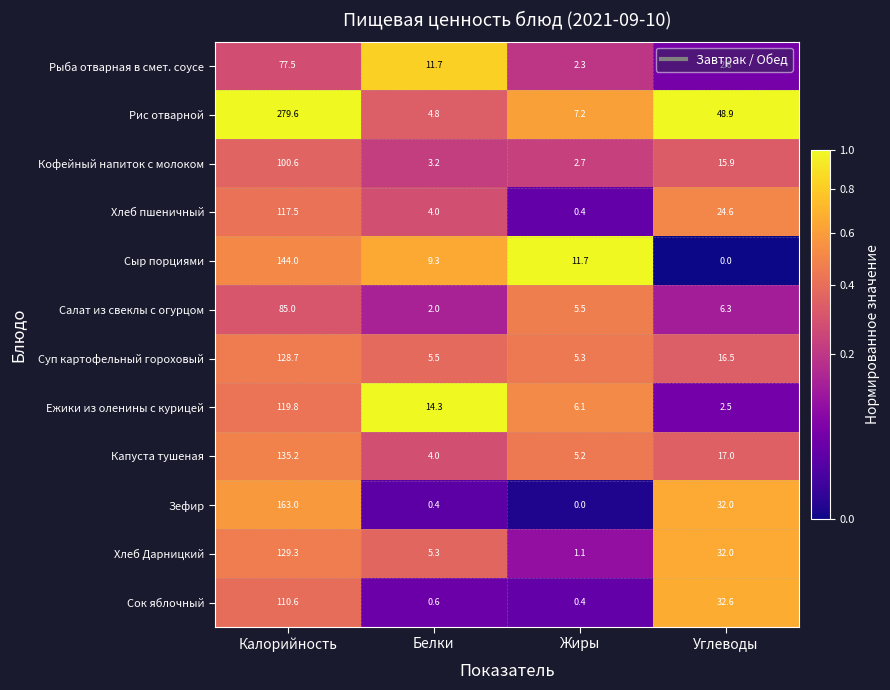

Which series has the largest total across all categories?

Рис отварной